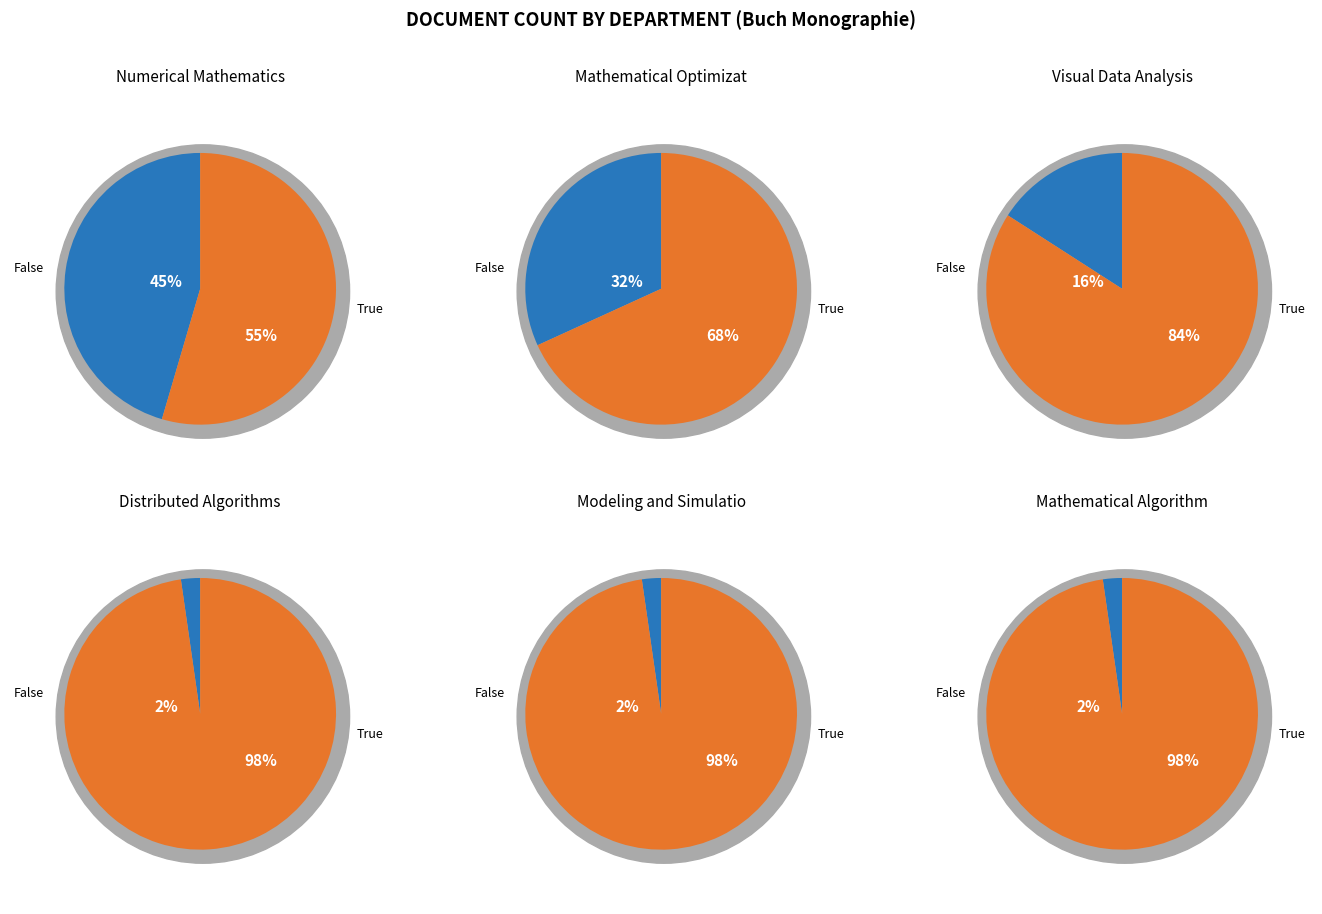

What percentage is NOT represented by 5?

97.7%